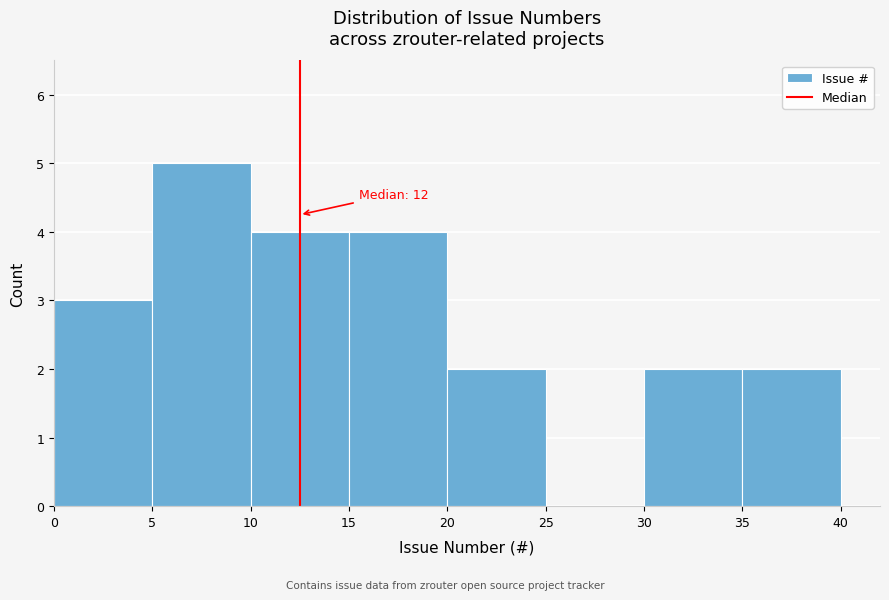

Over which range of the x-axis is the bar tallest?

5 to 10